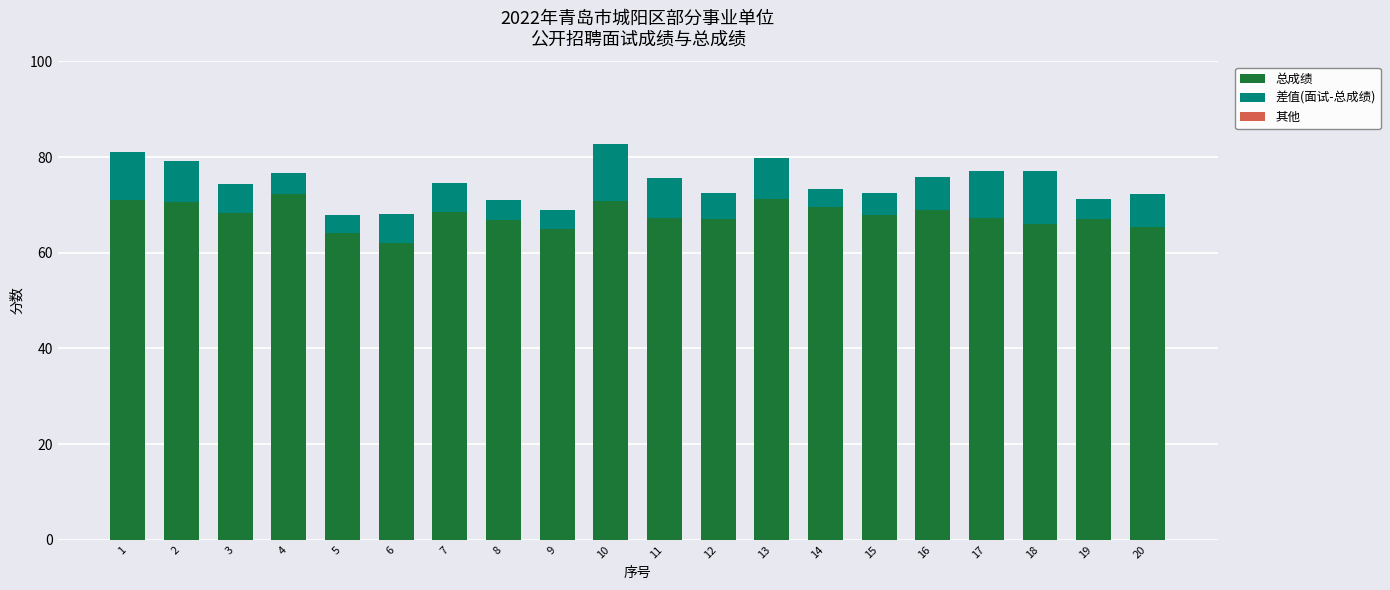

True or false: 总成绩 has a value of 98.6 at 11.

False